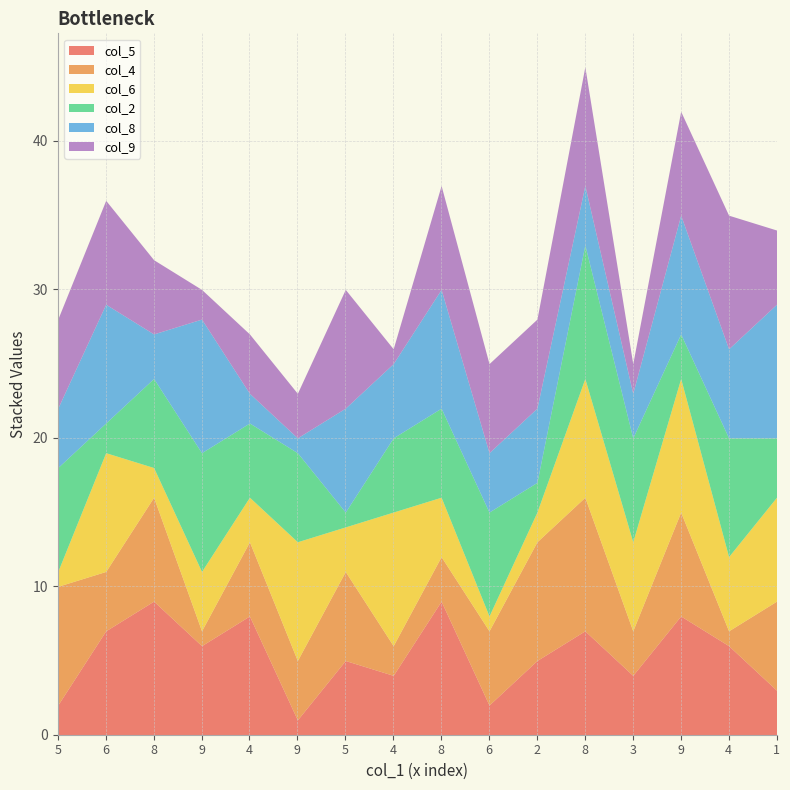

Rank the categories by col_2 value from highest to lowest.

8, 9, 4, 5, 6, 3, 8, 9, 8, 4, 4, 1, 9, 6, 2, 5